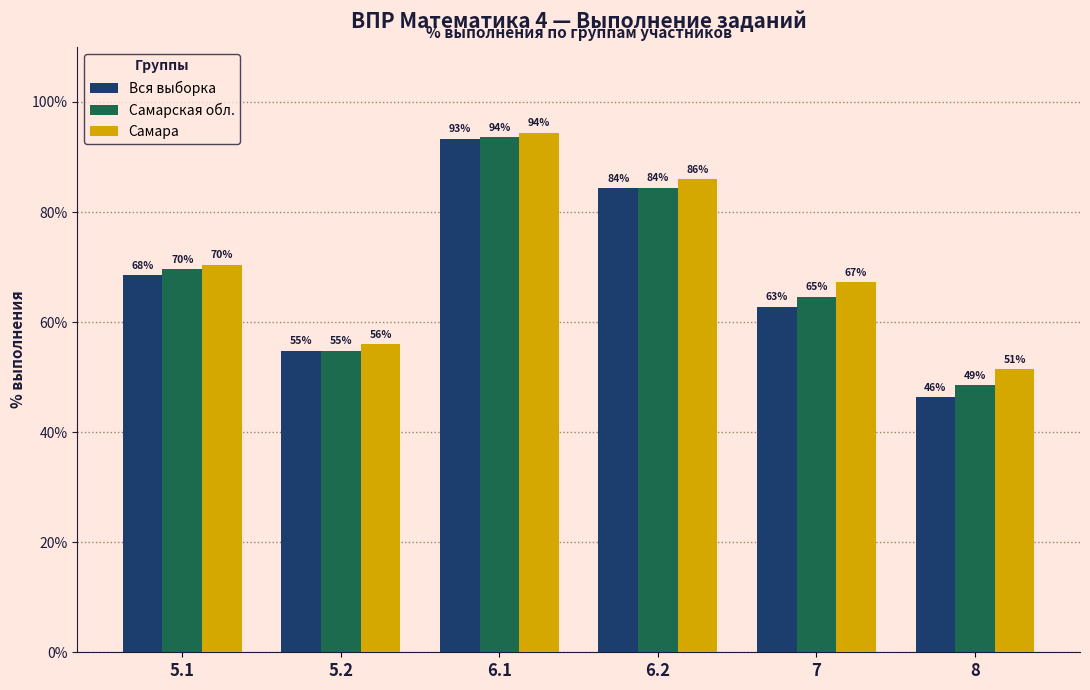

What is the sum of the Самарская обл. values at 7 and 6.2?

149.0